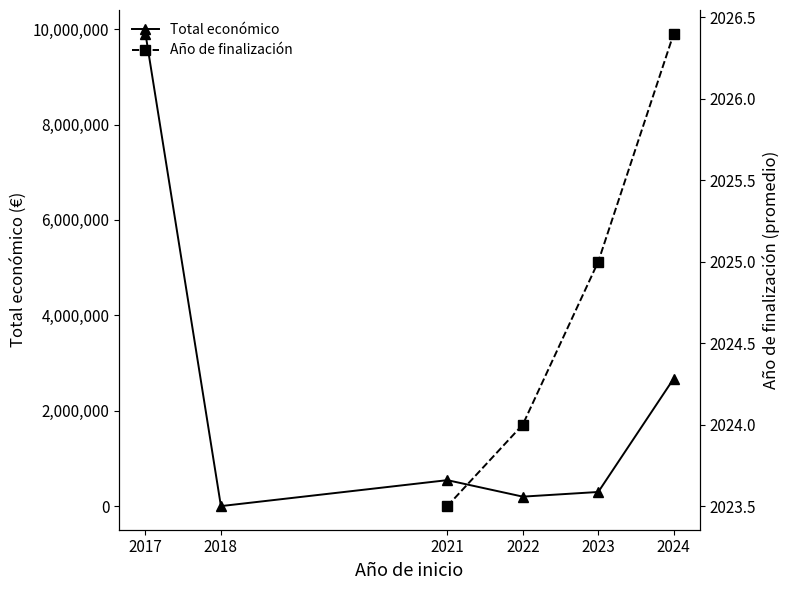

Is it true that Año de finalización equals 1383.2 at 2023?

False